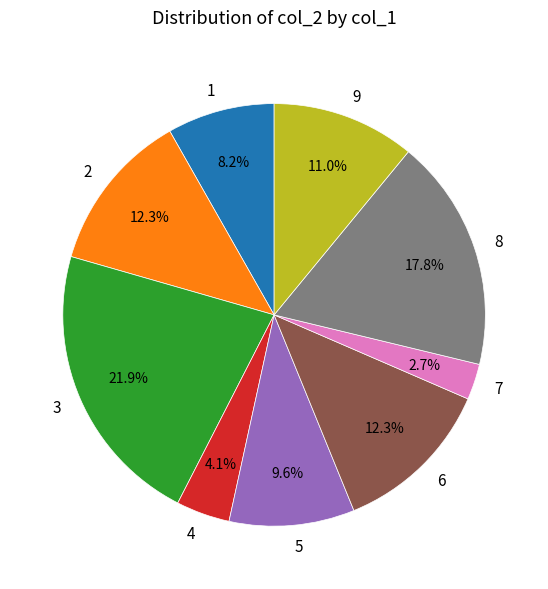

What percentage is NOT represented by 2?

87.7%